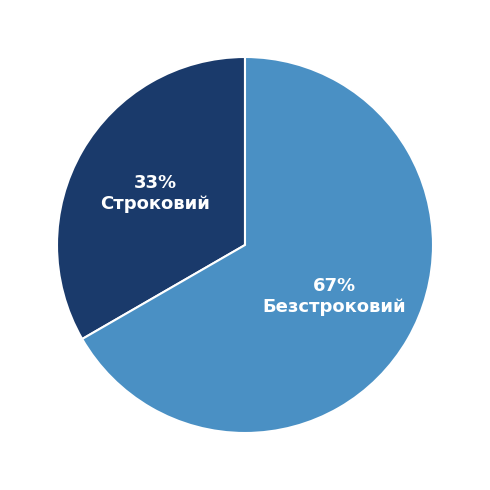

Is the sum of Безстроковий and Строковий greater than half?

Yes